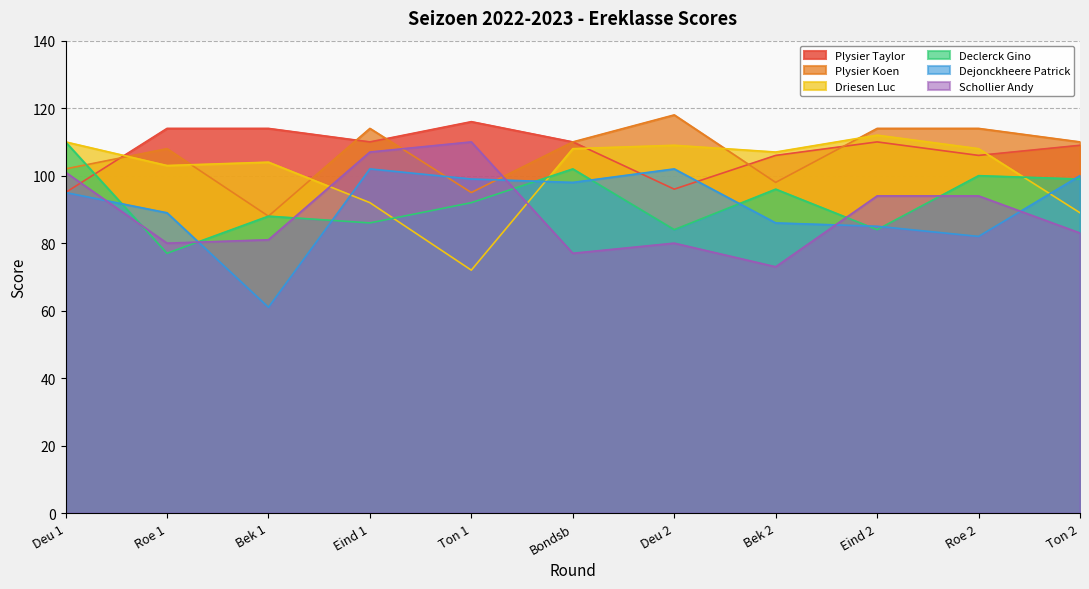

What is the difference between the second highest and minimum values in the Dejonckheere Patrick series?

41